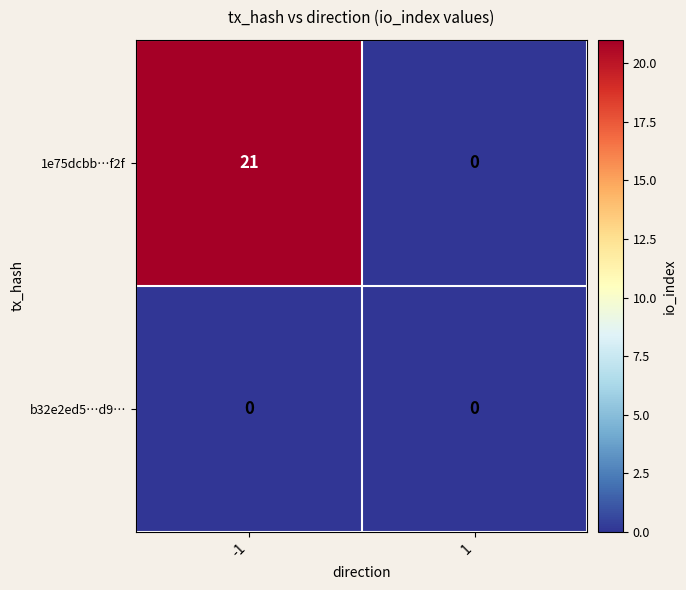

Which series has the largest range (max minus min)?

1e75dcbb…f2f